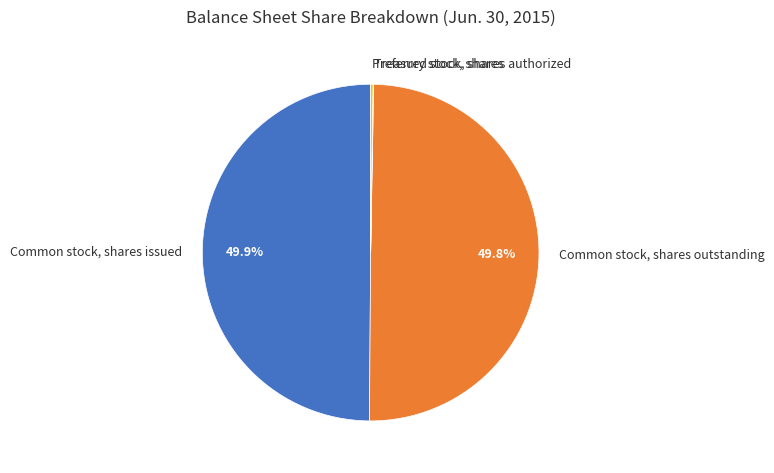

How much of the chart is everything except Common stock, shares outstanding?

50.2%